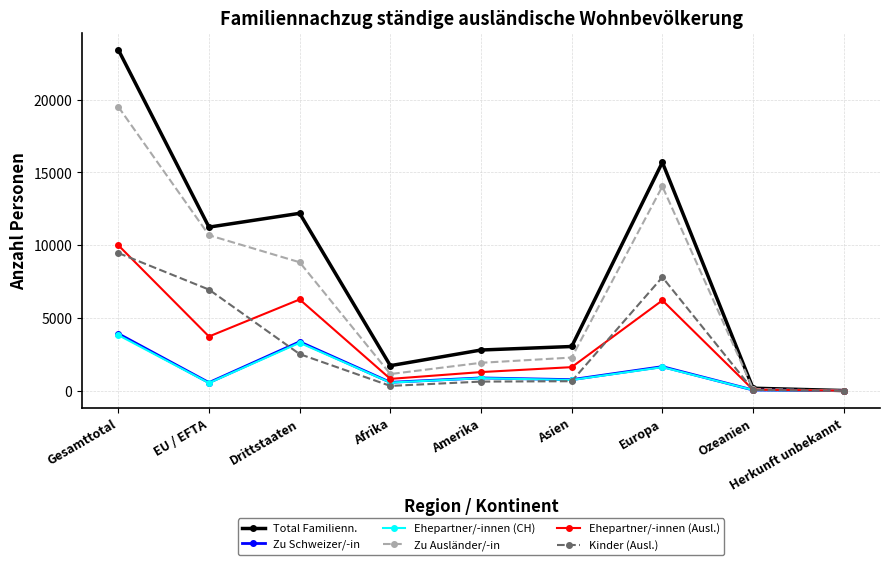

At which category is the sum across all series the highest?

Gesamttotal